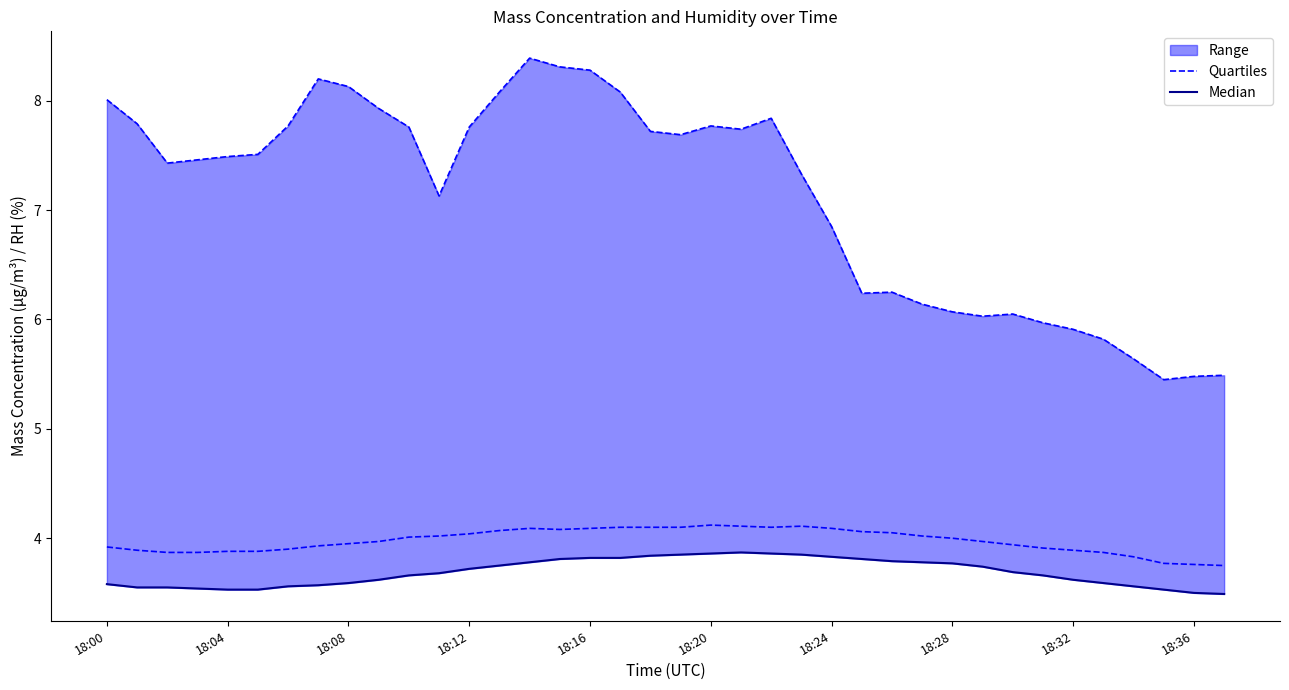

How many values in the Quartiles series exceed 7?

24